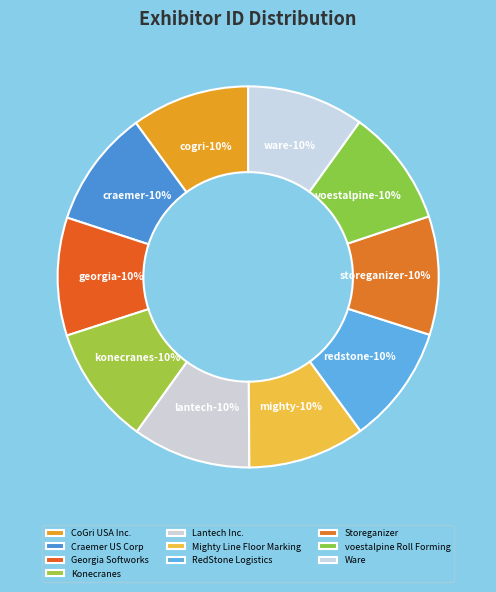

To the nearest percent, what is the combined percentage of RedStone Logistics and CoGri USA Inc.?

20%